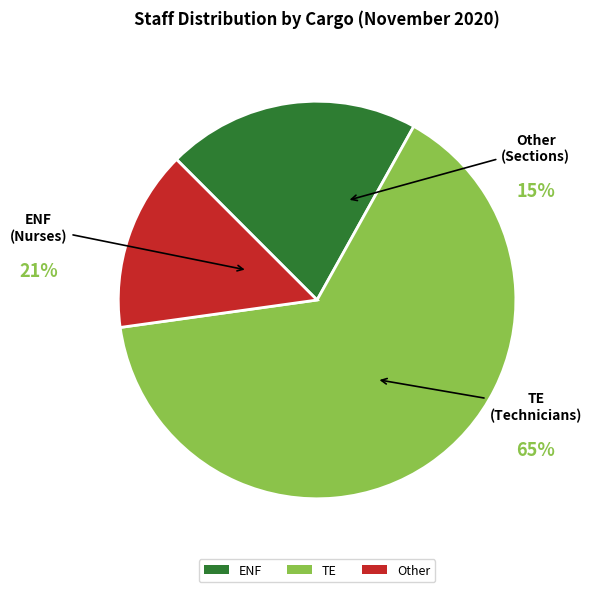

Rank the categories by value from highest to lowest.

TE, ENF, Other